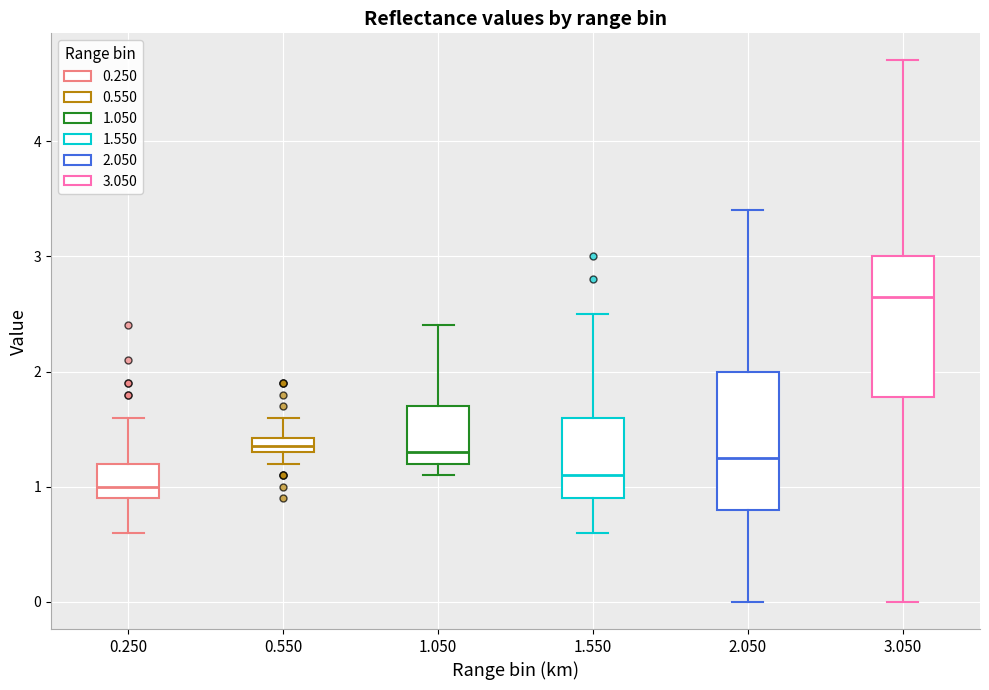

Which box's median line is the lowest?

0.250